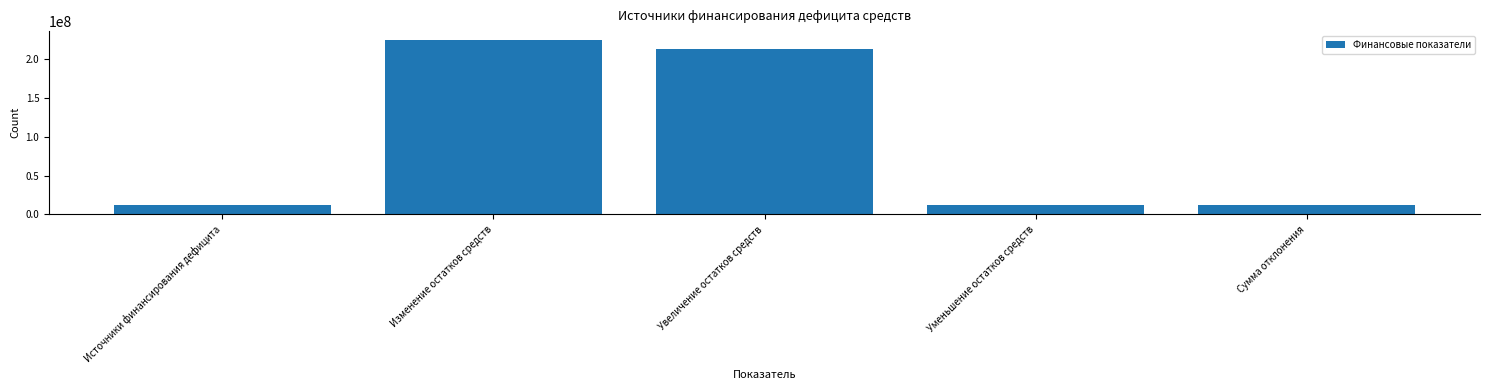

Is it true that the value at Источники финансирования дефицита is 11578241.0?

True